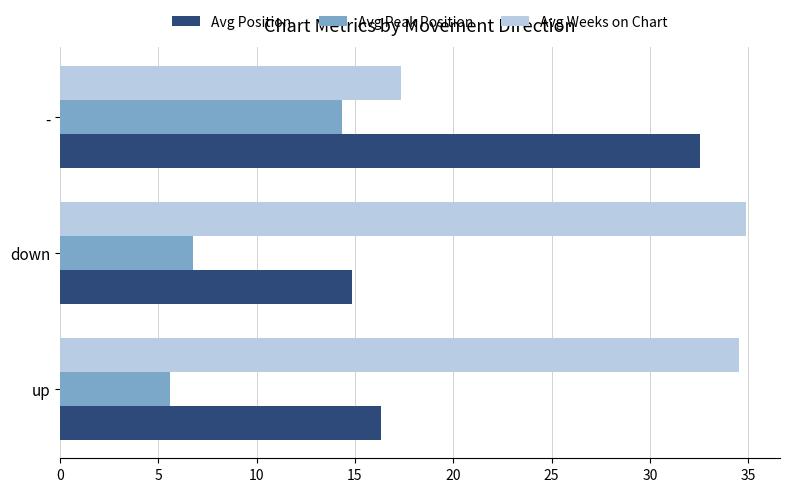

At which label does Avg Position reach its peak?

-